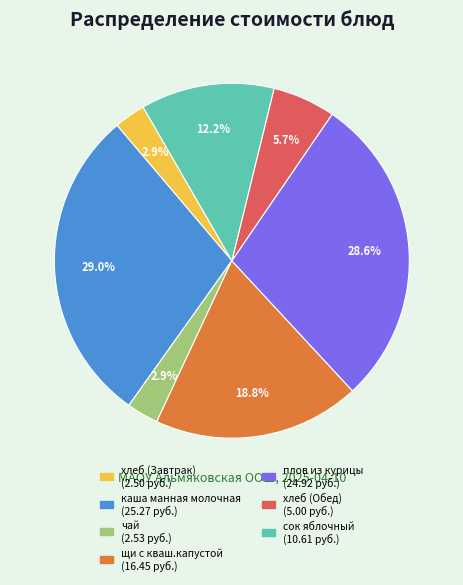

What percentage is NOT represented by хлеб (Обед)?

94.3%